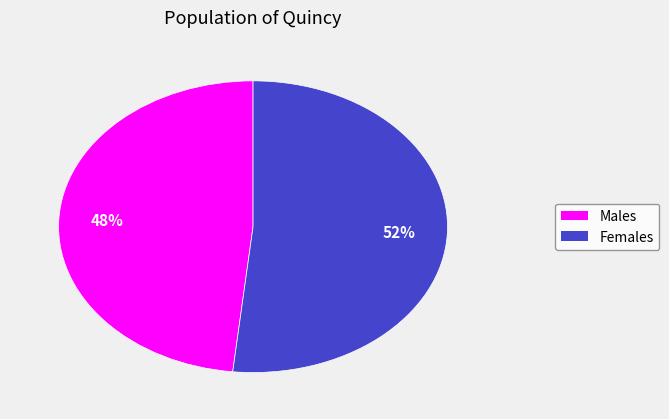

Is there a majority slice in this chart?

Yes